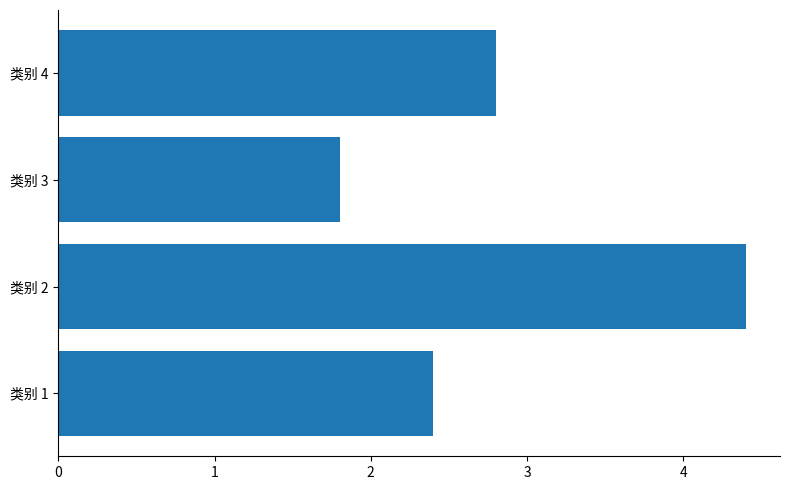

Reading top to bottom, extract all data points from this chart.

2.8	1.8	4.4	2.4